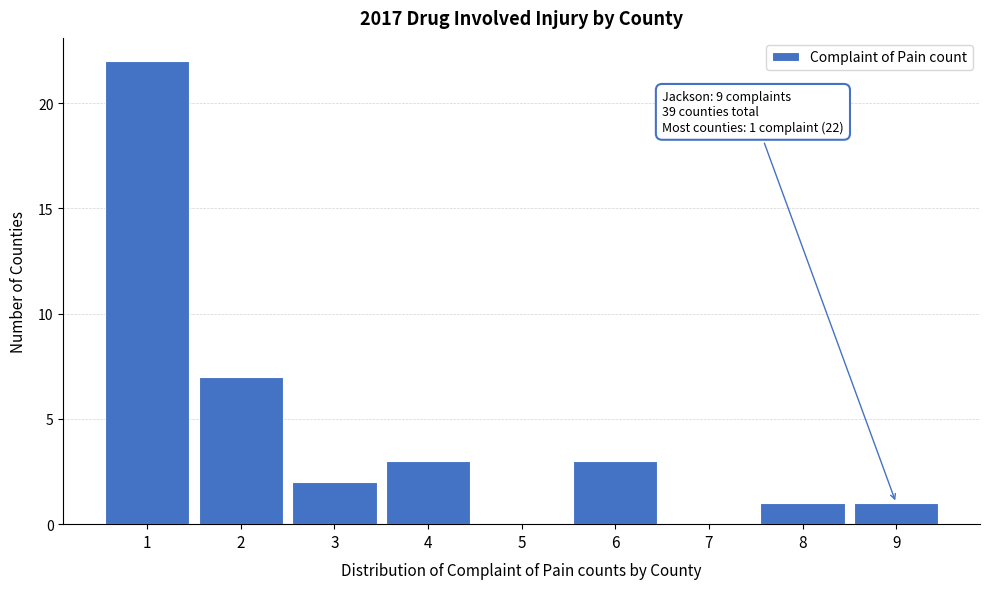

Which range on the x-axis has the tallest bar?

0.5 to 1.5